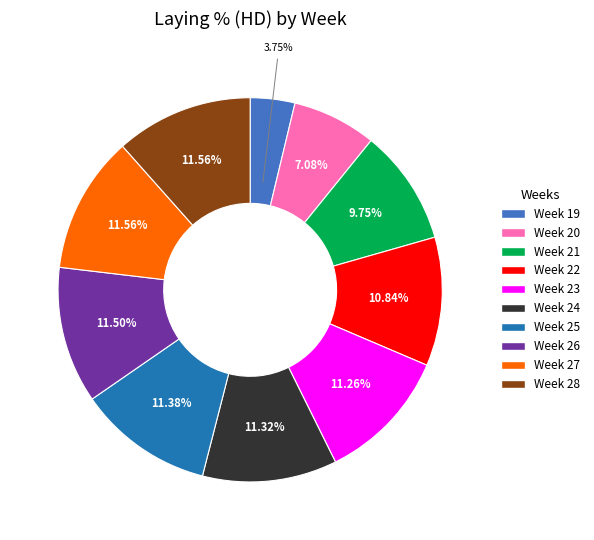

Which has a higher value, Week 28 or Week 21?

Week 28